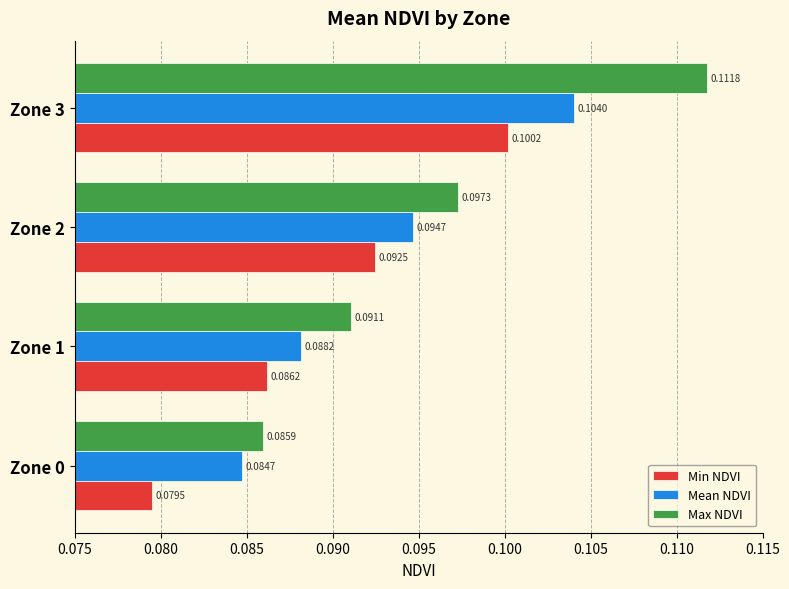

List the series in order of their peak value, highest first.

Max NDVI, Mean NDVI, Min NDVI